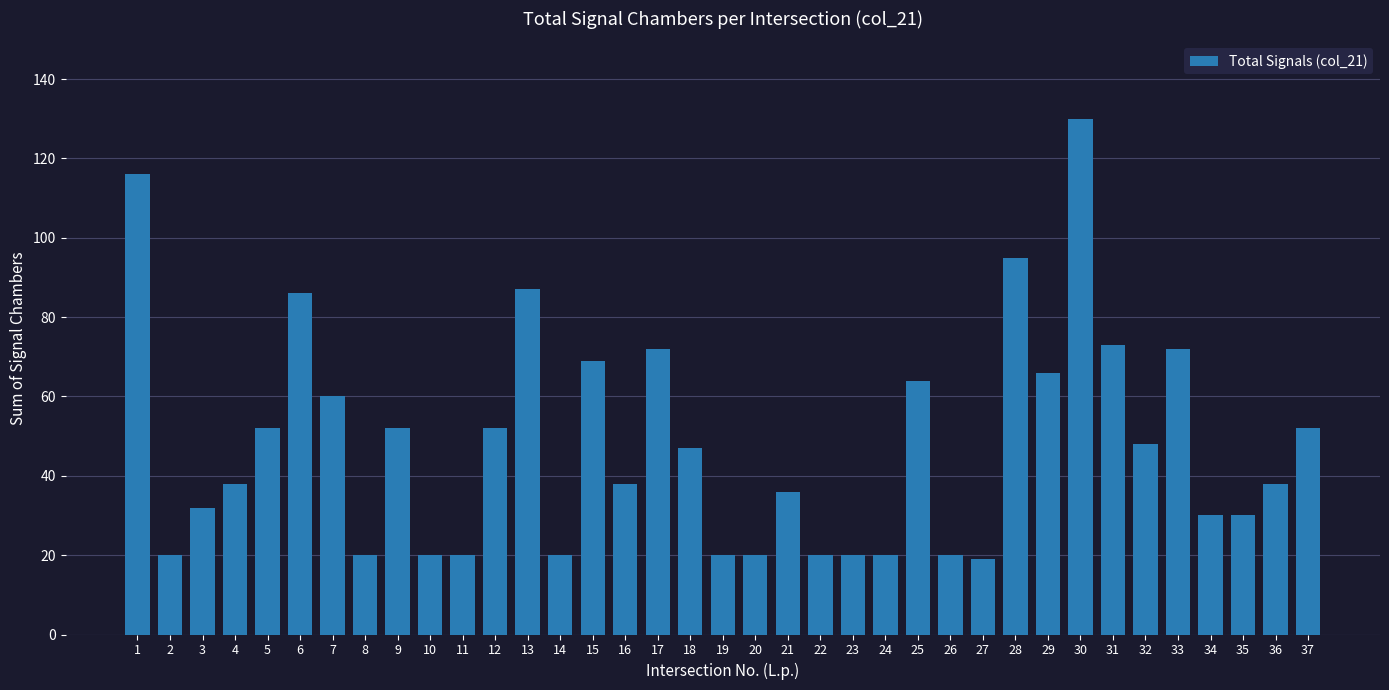

What is the value of the 6th bar from the left?

86